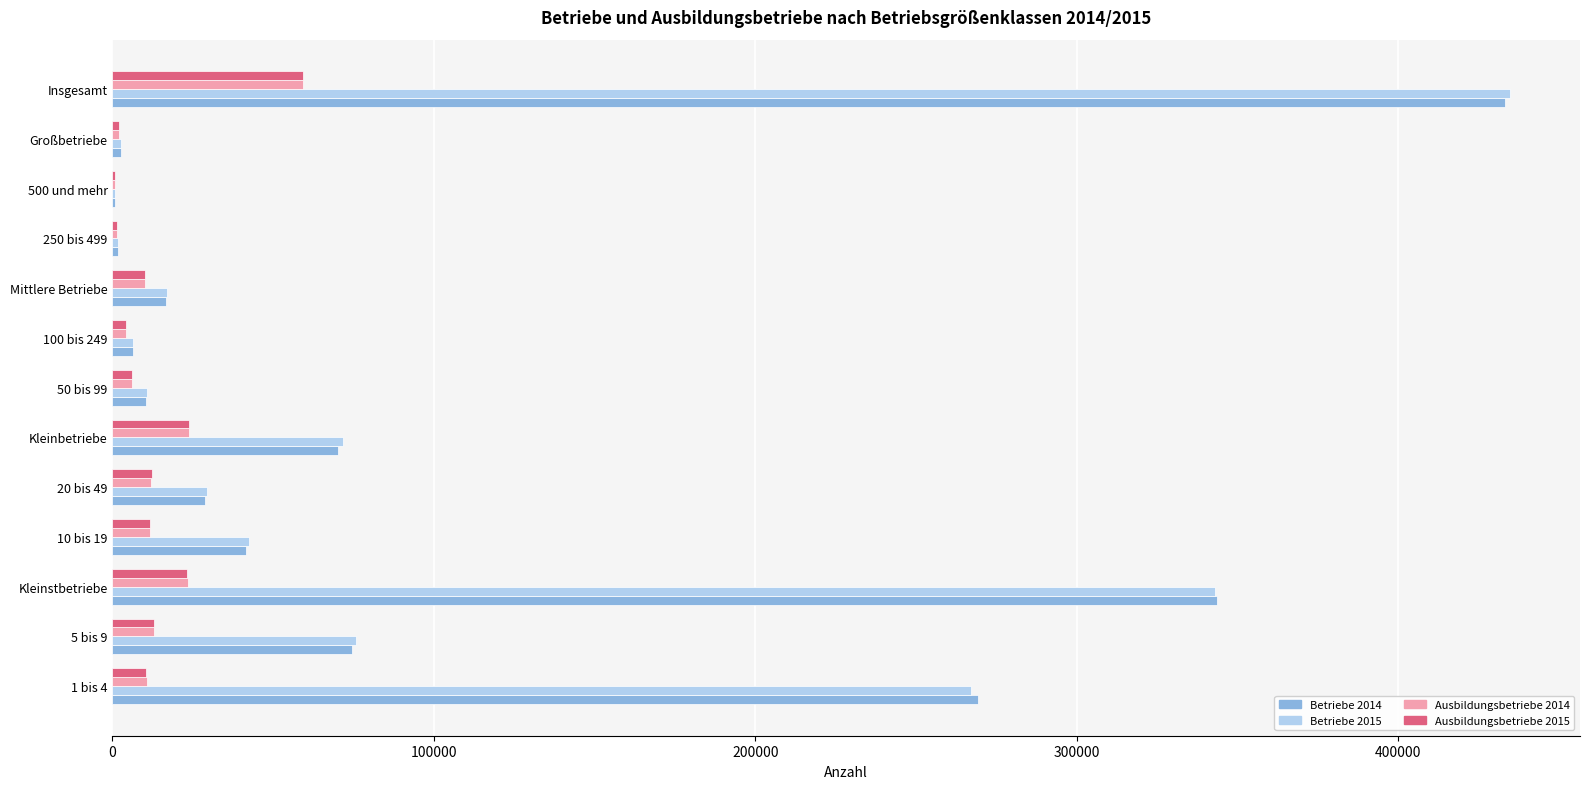

At which category is the sum across all series the highest?

Insgesamt